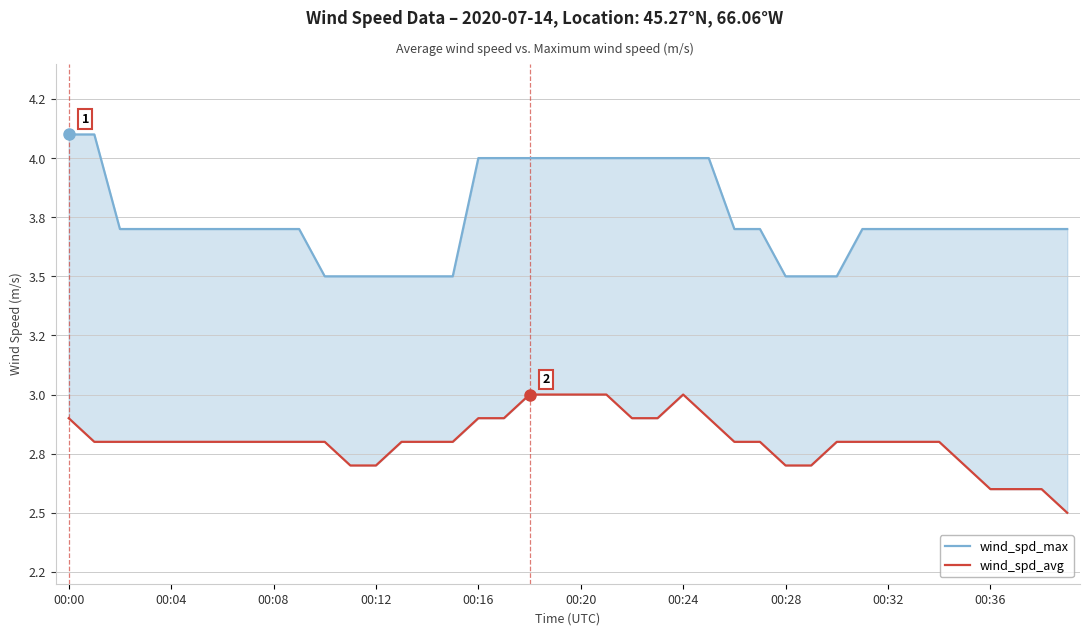

What is the lowest value of the wind_spd_avg series?

2.5